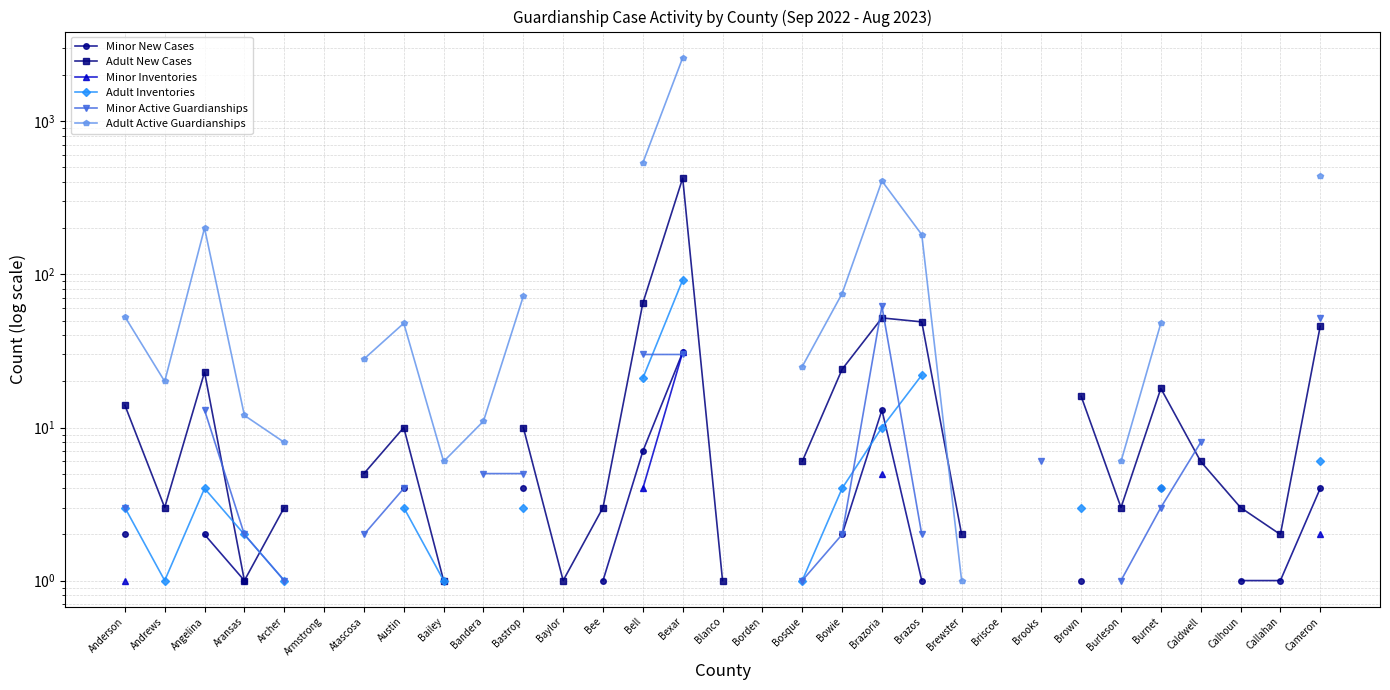

True or false: Minor Inventories and Adult Inventories intersect in this chart.

False